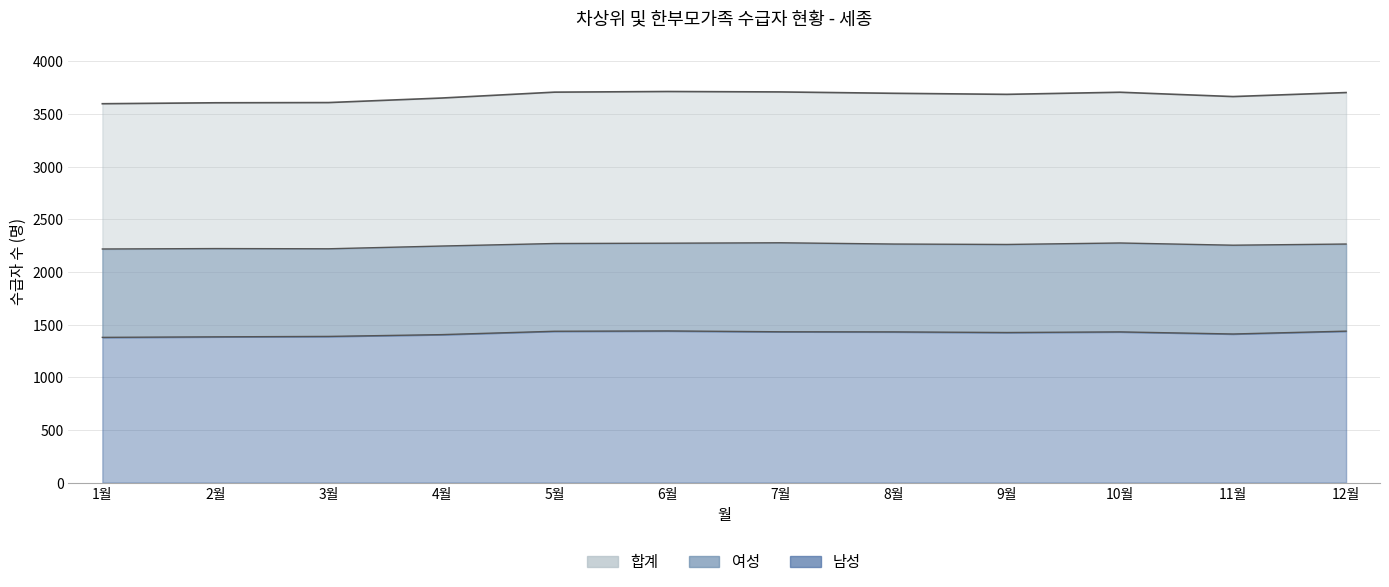

Count the number of categories in the chart.

12